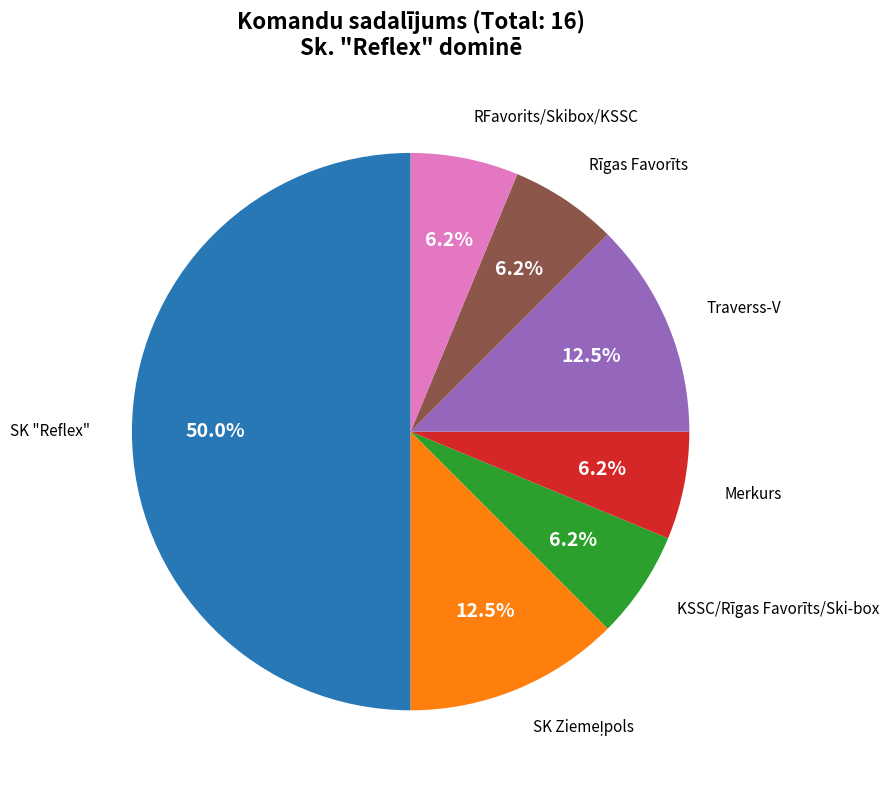

Count the number of slices in the pie.

7